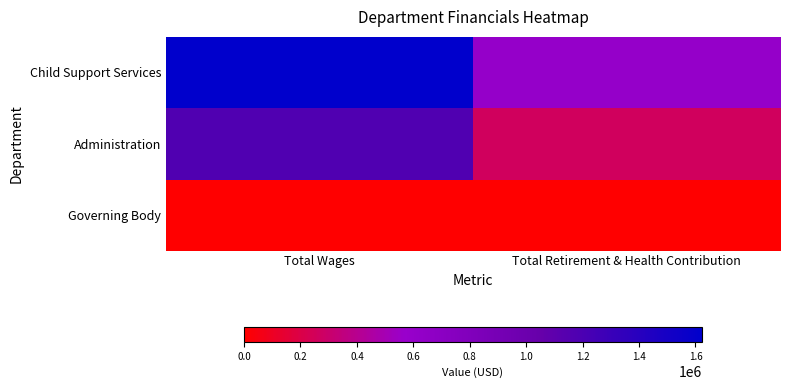

Reading left to right, extract all data points from this chart.

Child Support Services: Total Wages=1622701	Total Retirement & Health Contribution=598888
Administration: Total Wages=1174760	Total Retirement & Health Contribution=265384
Governing Body: Total Wages=0	Total Retirement & Health Contribution=0